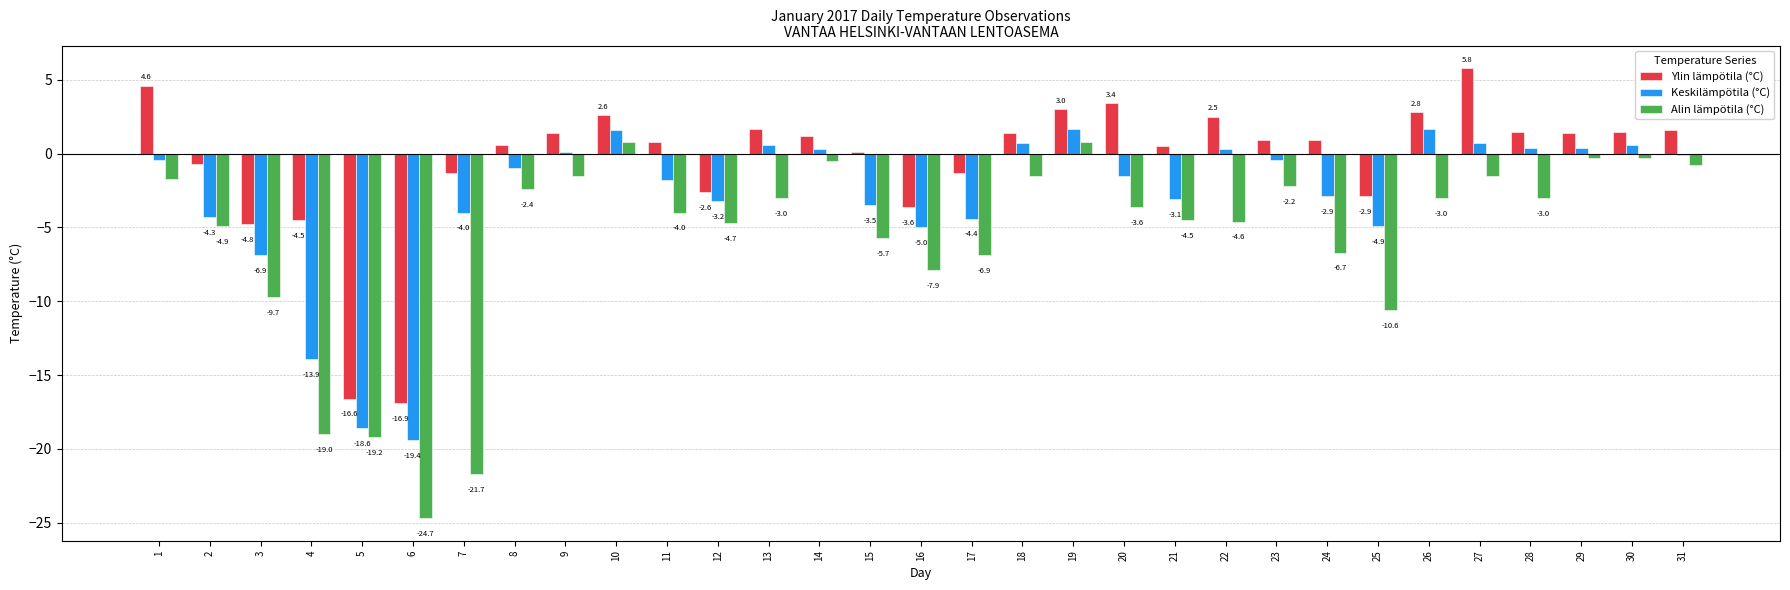

True or false: Ylin lämpötila (°C) has a value of -4.8 at 3.

True